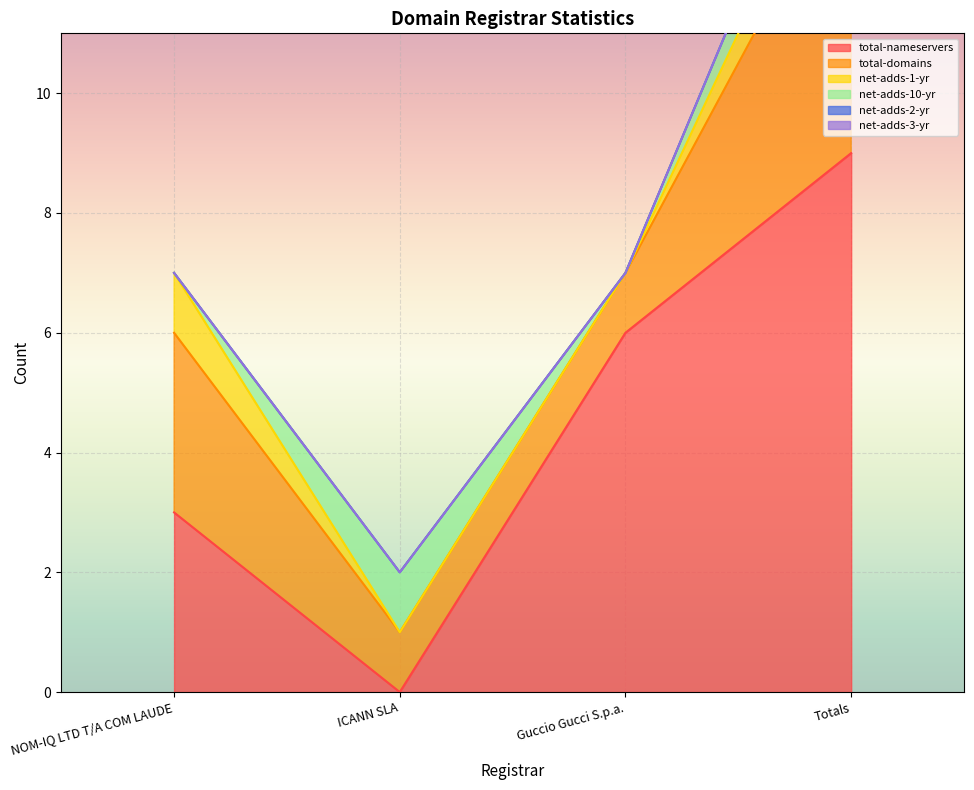

What is the sum of the total-nameservers values at ICANN SLA and Guccio Gucci S.p.a.?

6